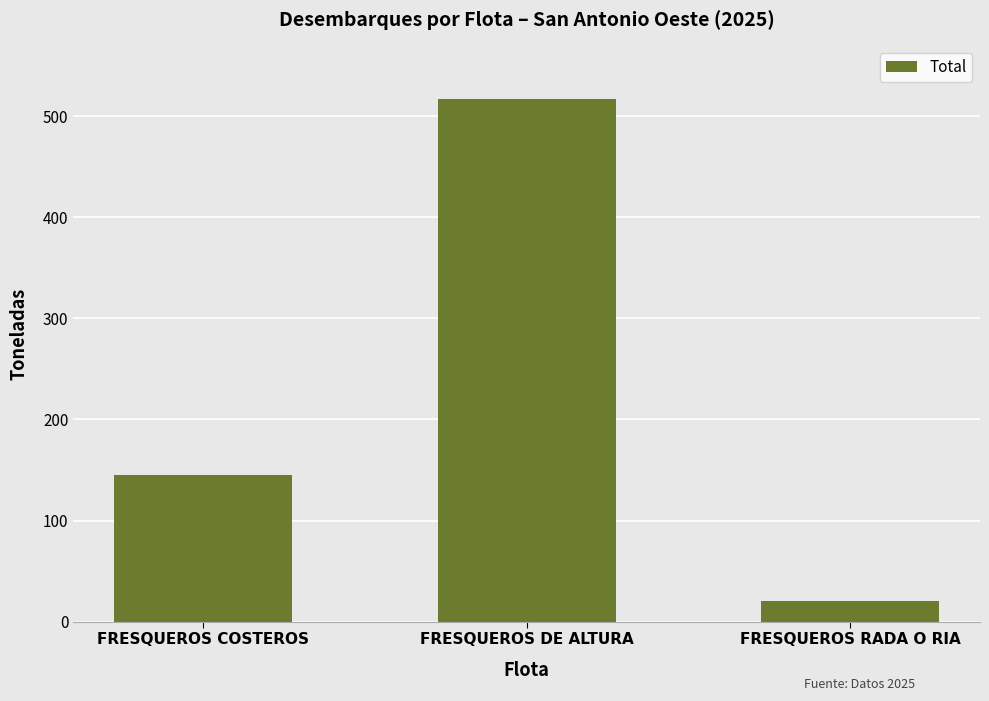

What position from the right is FRESQUEROS COSTEROS?

3